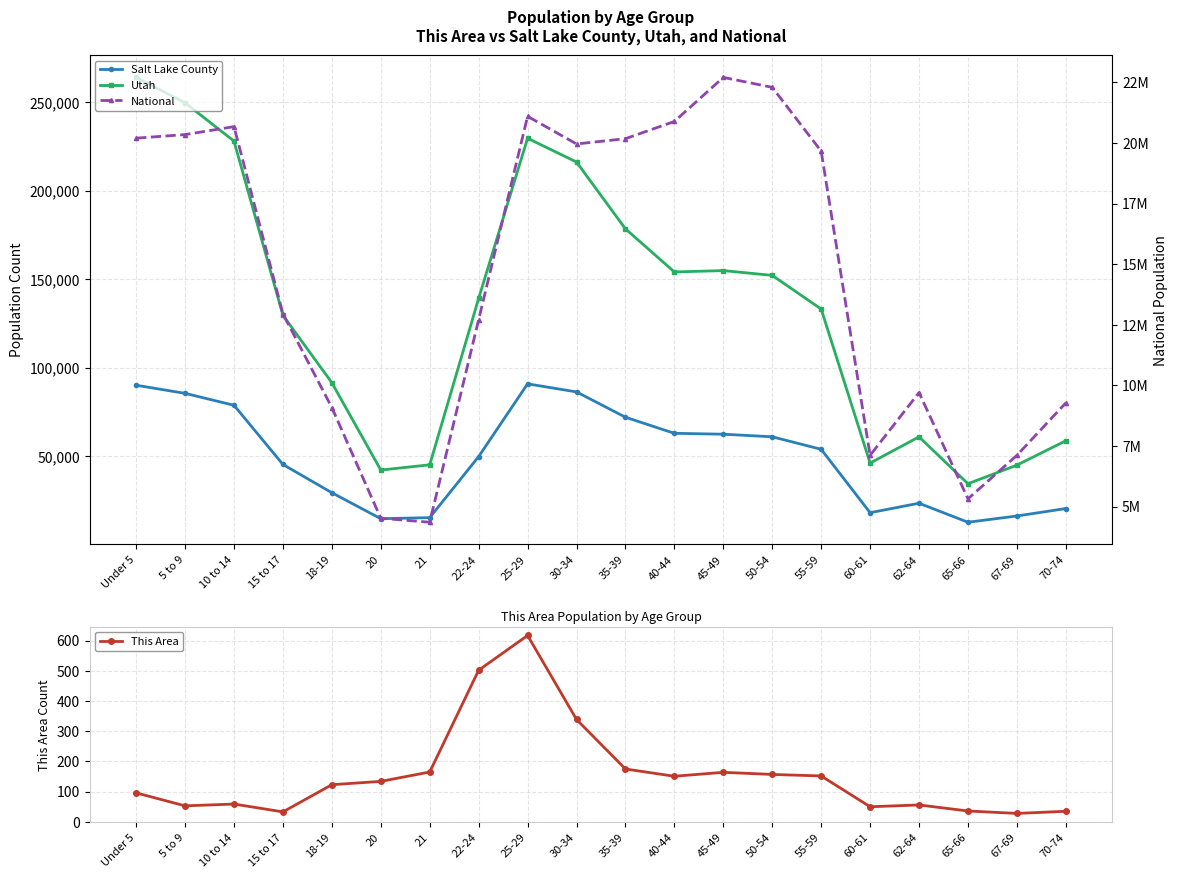

At which category is the sum across all series the highest?

45-49